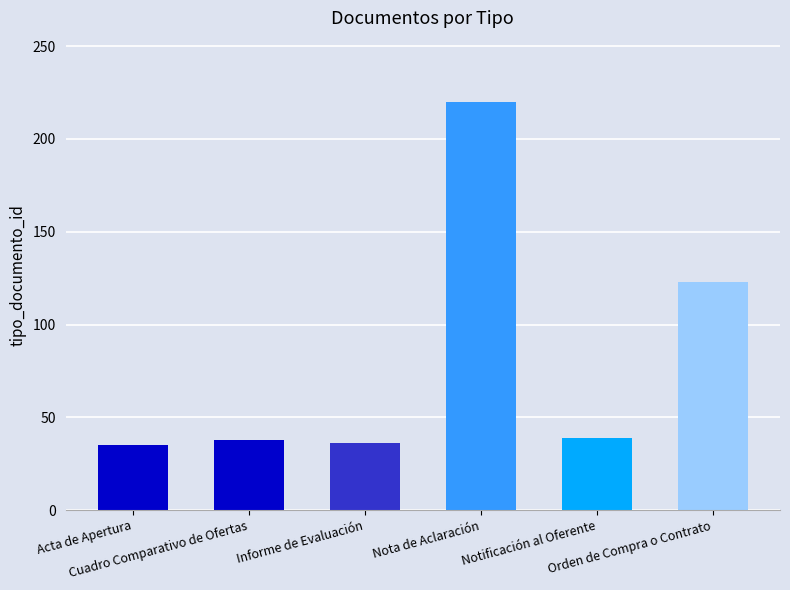

How many bars are there in total?

6